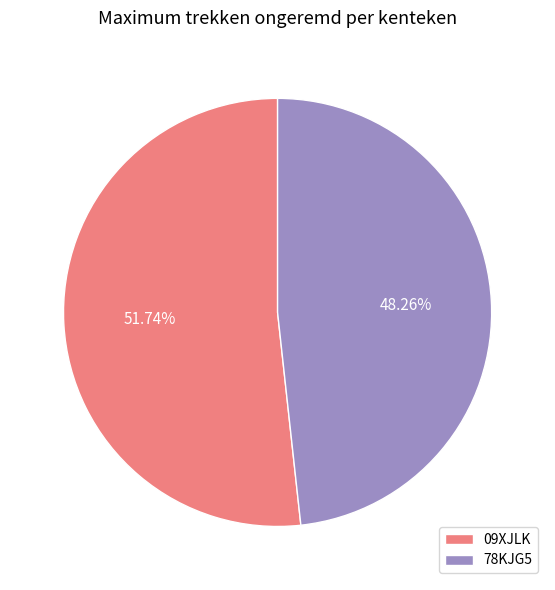

Which slice is the largest?

09XJLK